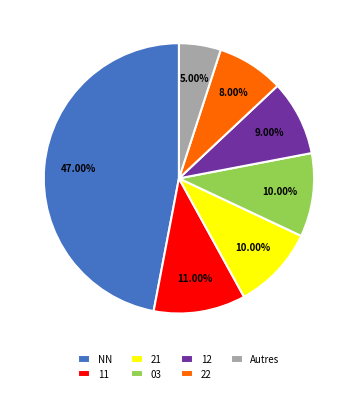

How many segments does this pie chart have?

7